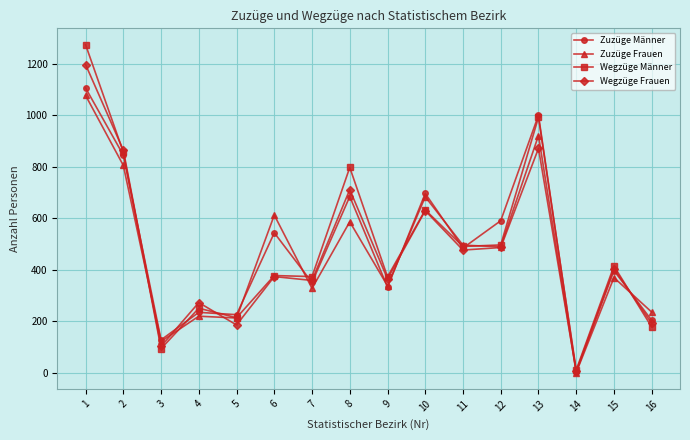

At which category does Wegzüge Frauen reach its first local peak?

4